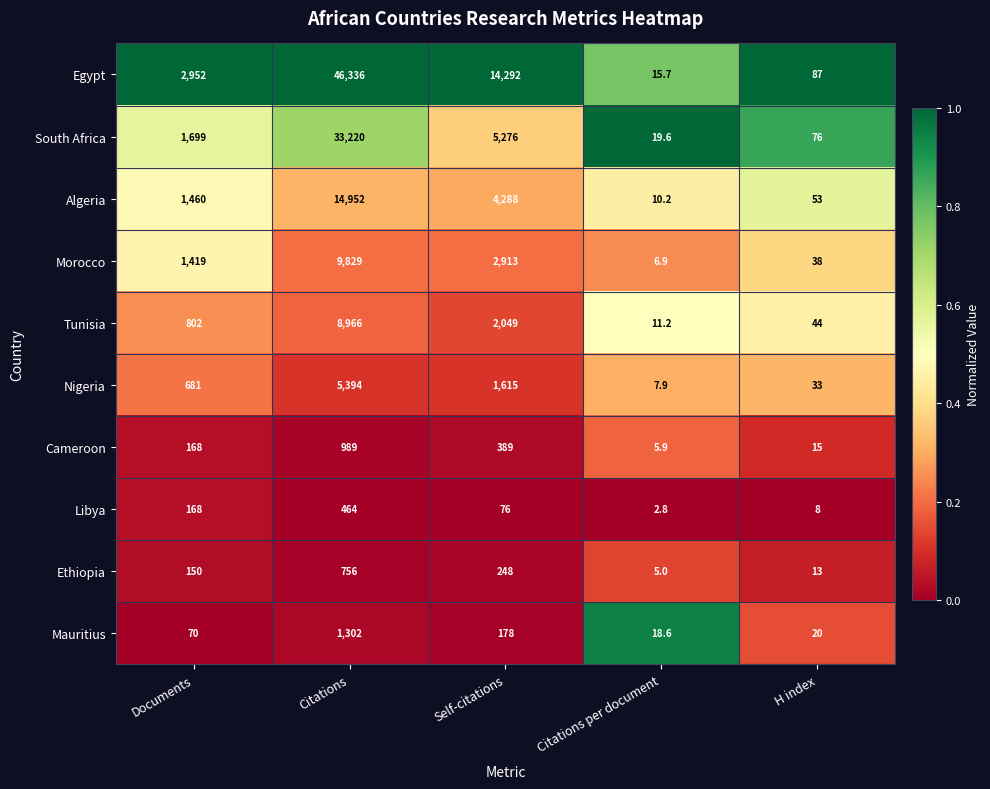

What is the difference between the highest and lowest values at Self-citations?

14216.0